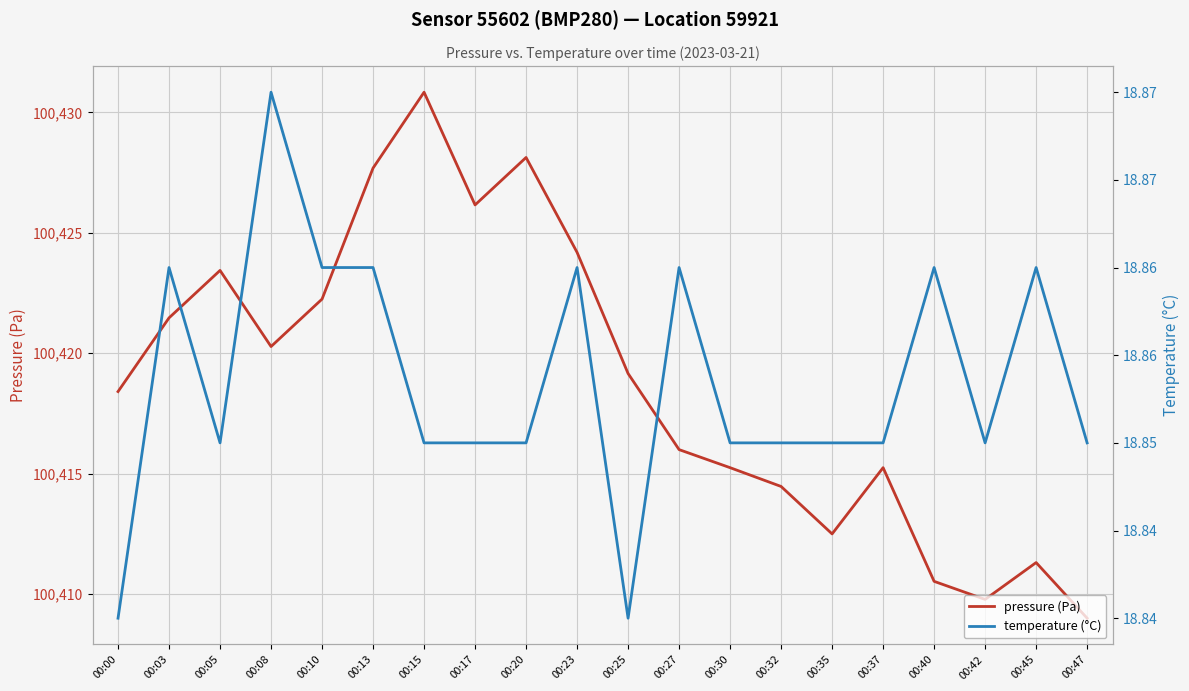

Reading left to right, list all the values displayed in this chart.

pressure (Pa): 100418.4	100421.5	100423.4	100420.3	100422.2	100427.7	100430.8	100426.2	100428.1	100424.2	100419.2	100416.0	100415.2	100414.5	100412.5	100415.2	100410.5	100409.8	100411.3	100409.0
temperature (°C): 18.8	18.9	18.9	18.9	18.9	18.9	18.9	18.9	18.9	18.9	18.8	18.9	18.9	18.9	18.9	18.9	18.9	18.9	18.9	18.9